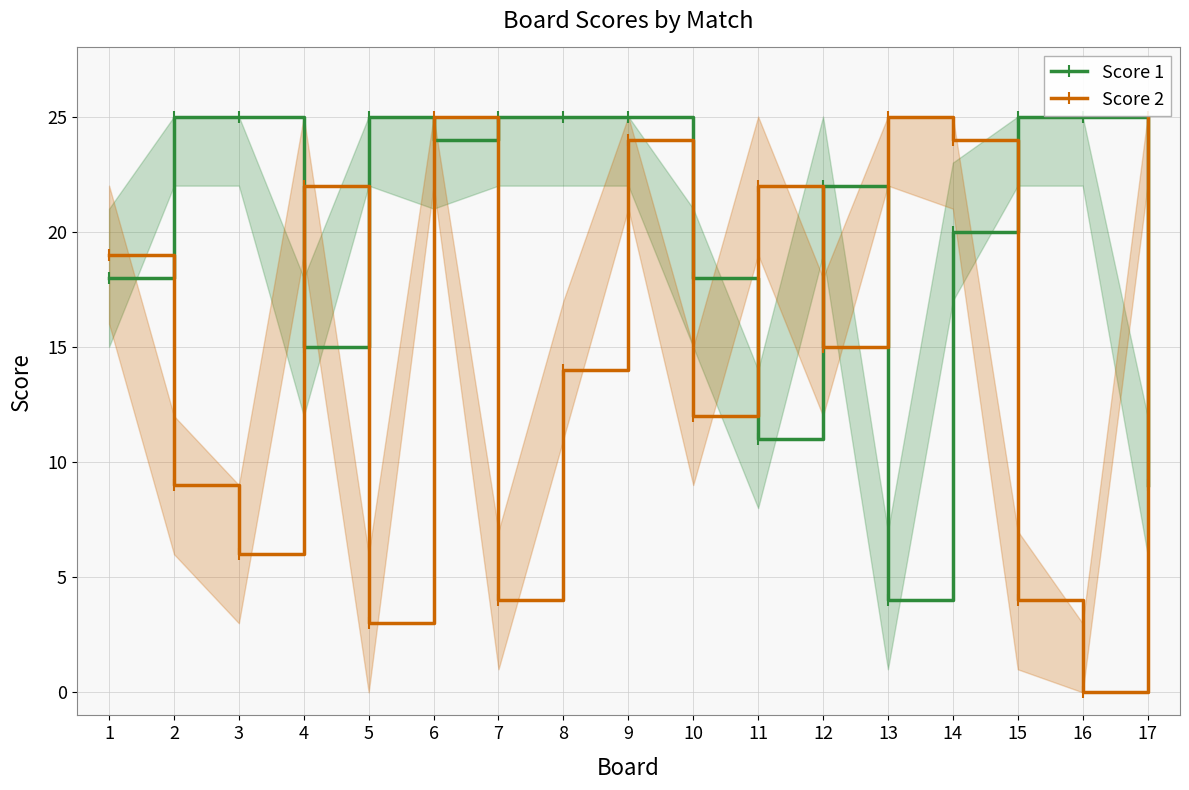

How many intersections are there between Score 1 and Score 2?

10